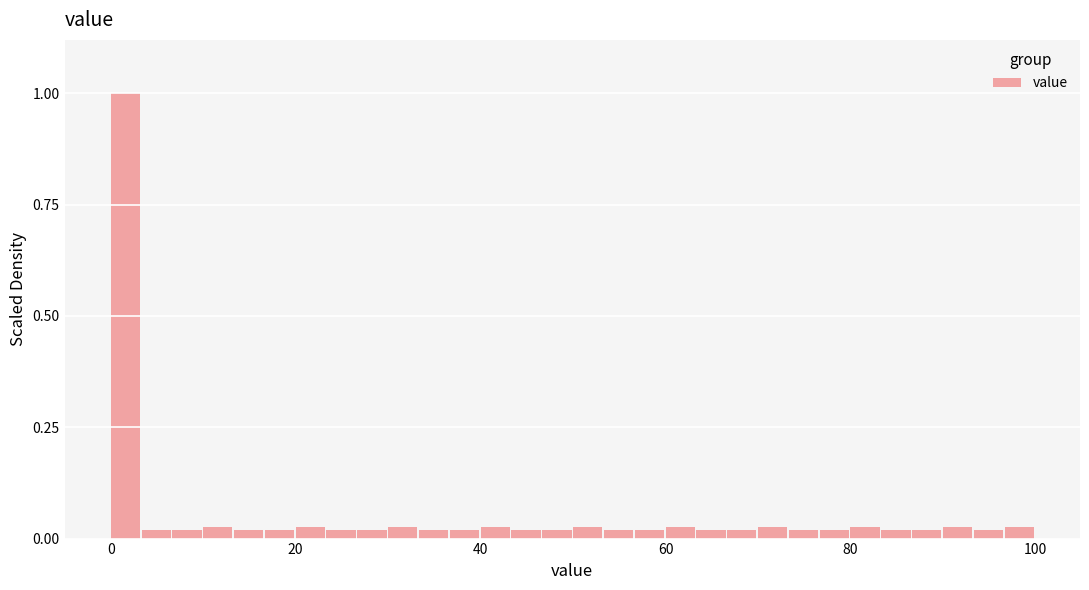

Read against the x-axis, roughly where is the centre of the tallest bar?

2